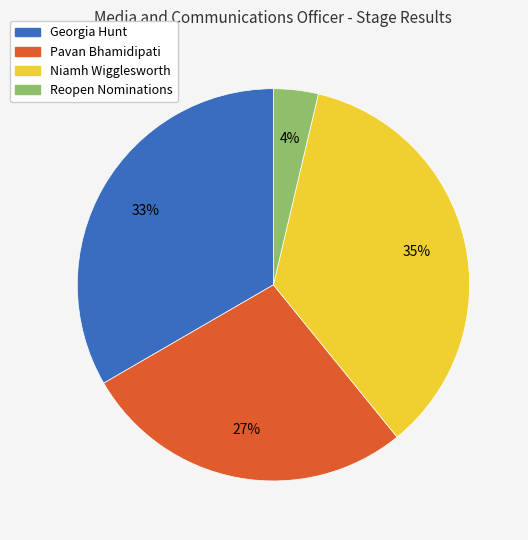

Count the number of slices in the pie.

4